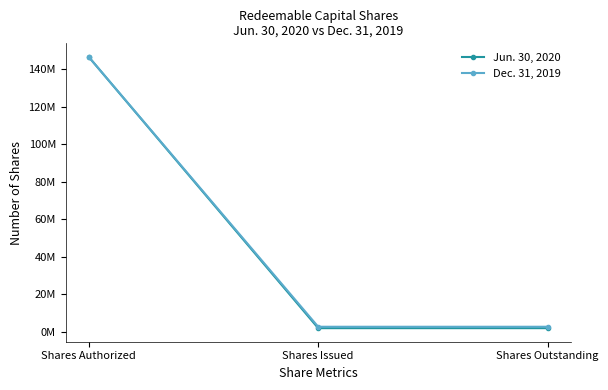

What are all the series names shown in the legend?

Jun. 30, 2020, Dec. 31, 2019